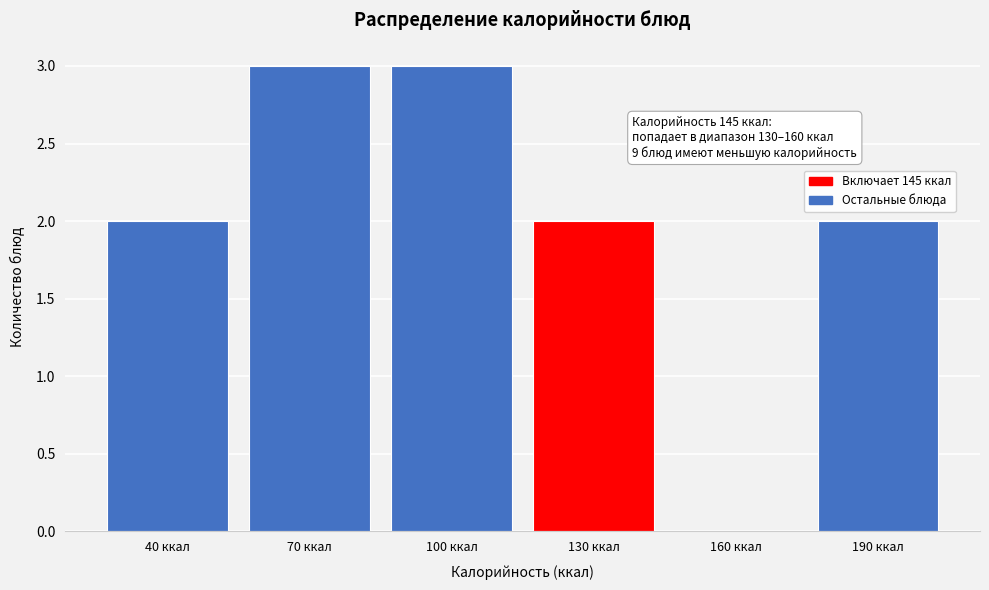

Reading left to right, extract all data points from this chart.

40 ккал=2	70 ккал=3	100 ккал=3	130 ккал=2	160 ккал=0	190 ккал=2